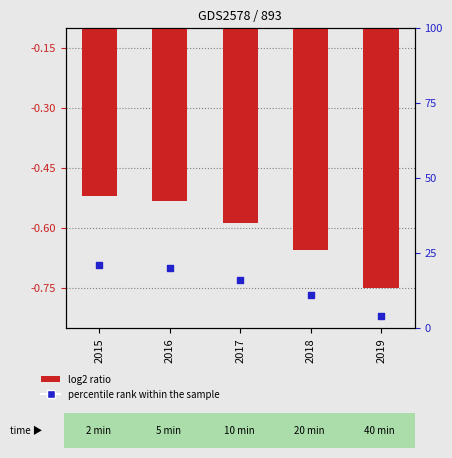

What are all the series names shown in the legend?

log2 ratio, percentile rank within the sample